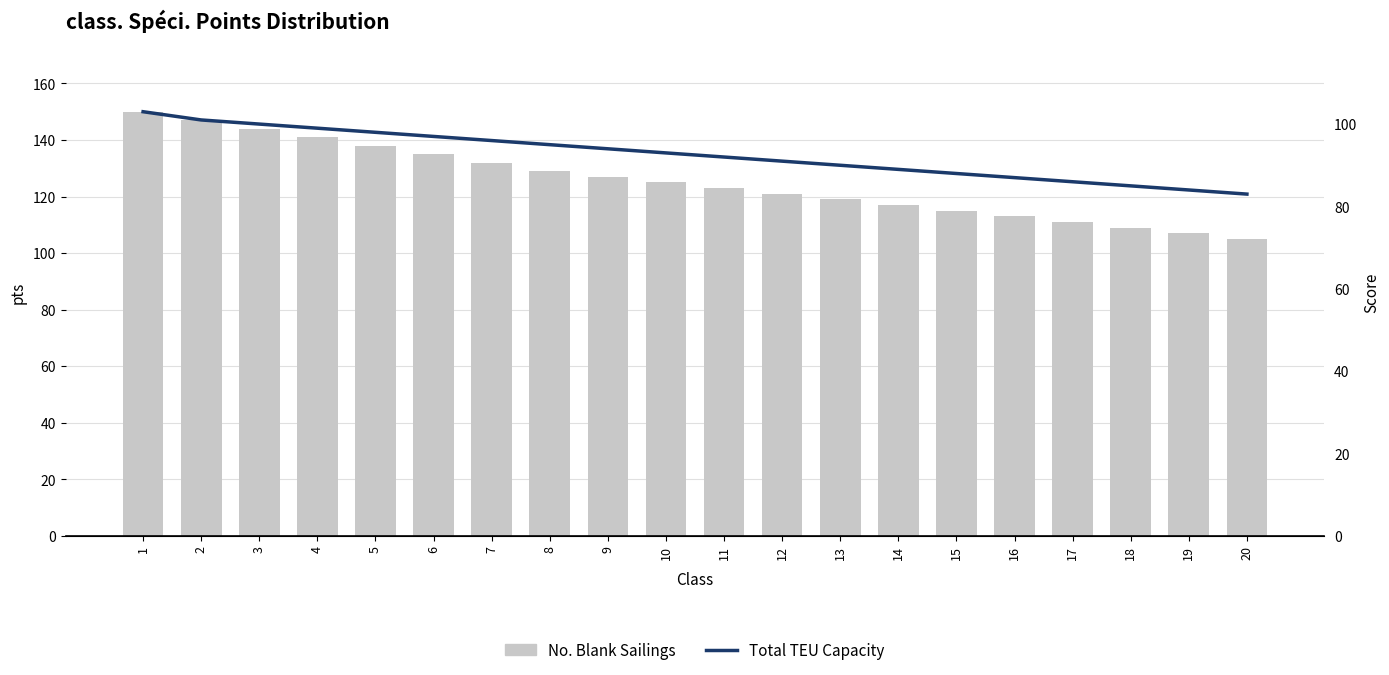

The Total TEU Capacity series shows 122 at 12. True or false?

False